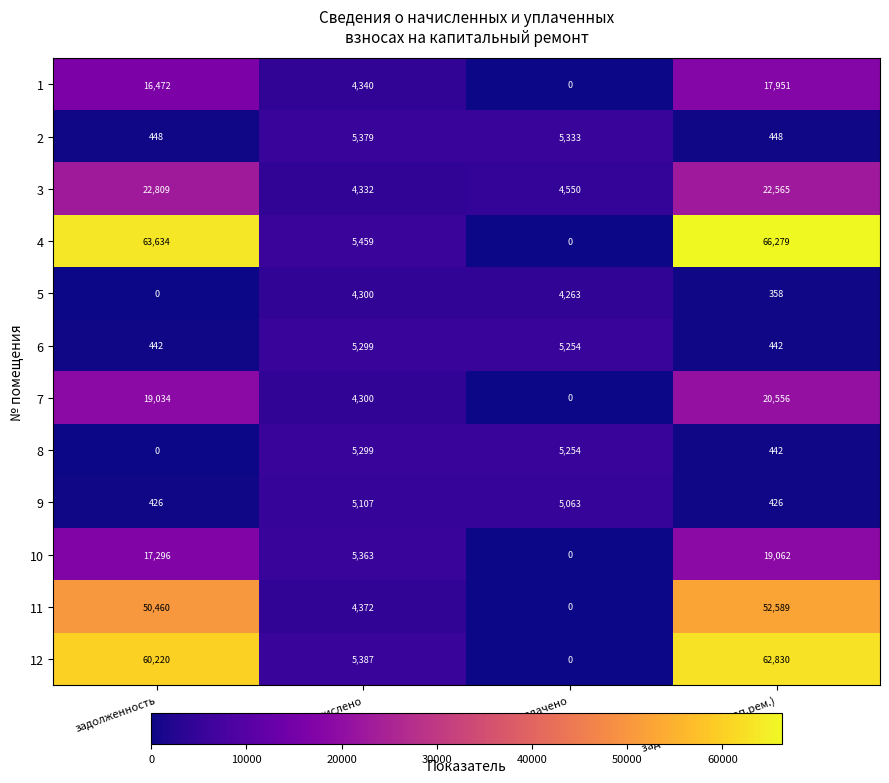

How many positive values does the 4 series have?

3